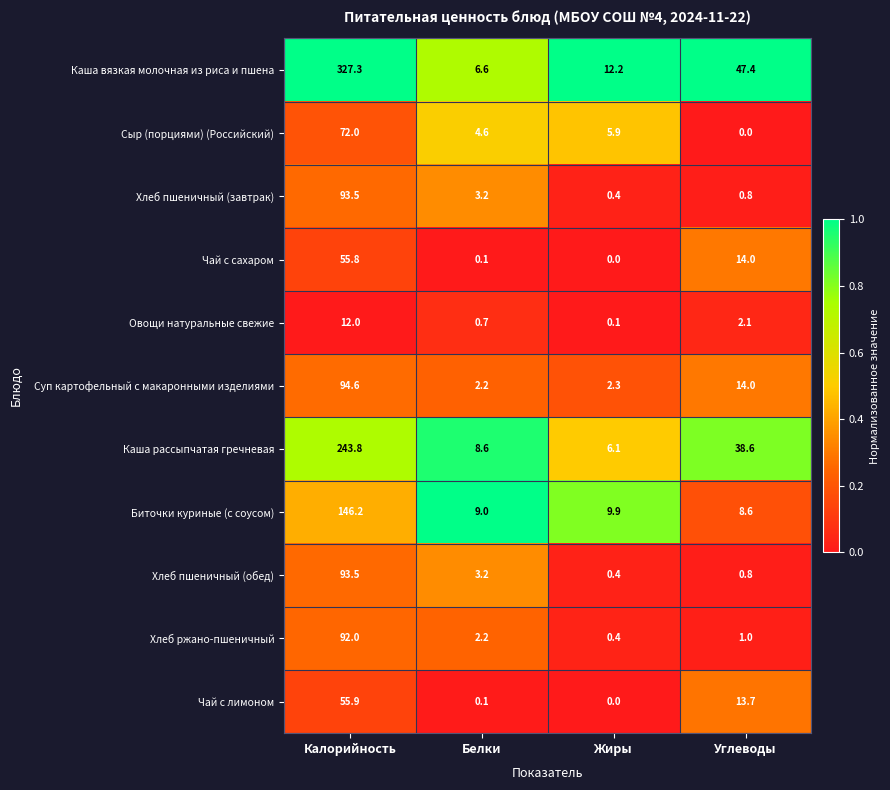

What is the sum of all Хлеб ржано-пшеничный values?

95.6